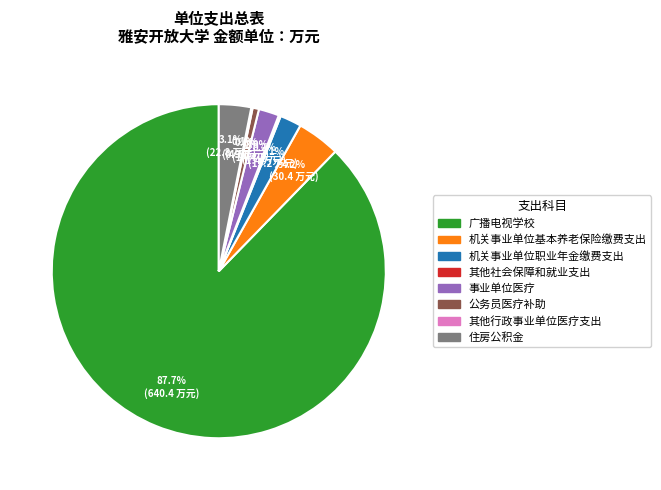

What is the largest slice in the pie chart?

广播电视学校